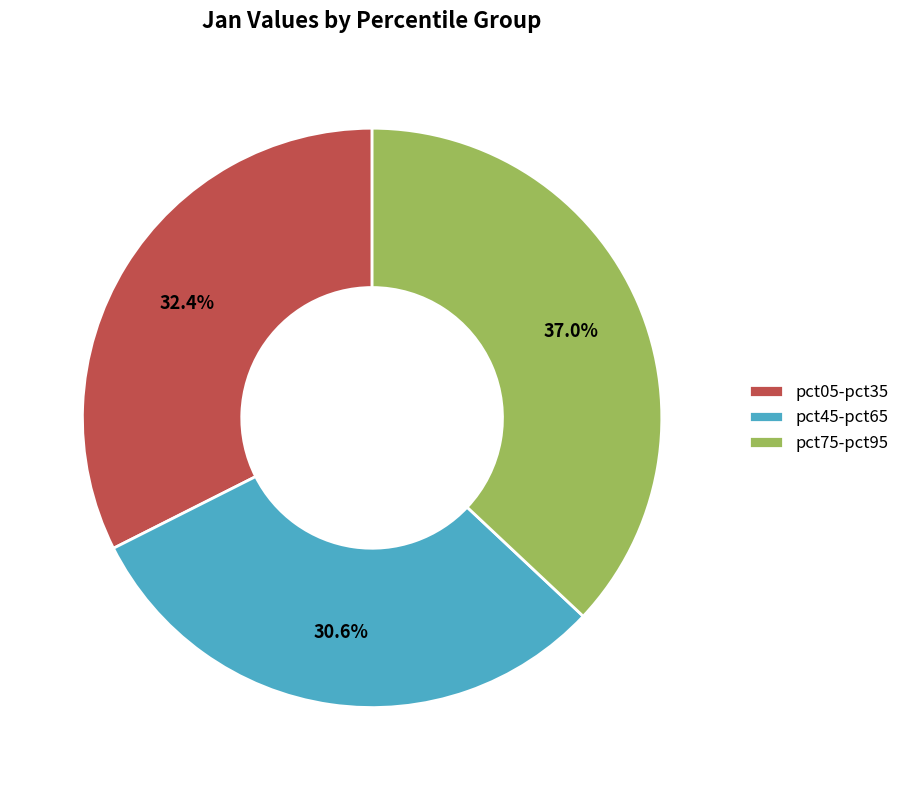

Rank the categories by value from lowest to highest.

pct45-pct65, pct05-pct35, pct75-pct95